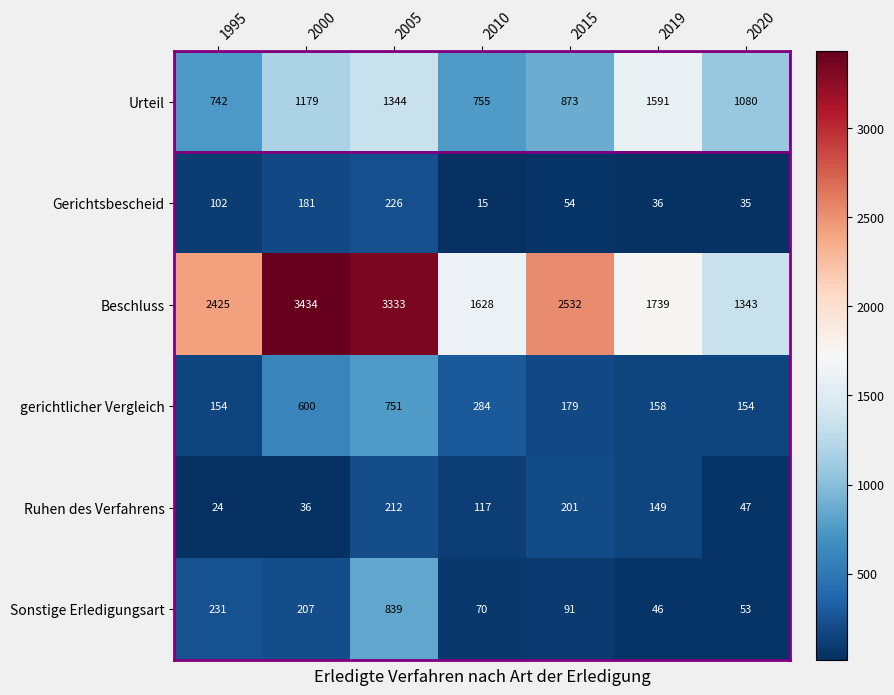

List the series in order of their peak value, highest first.

Beschluss, Urteil, Sonstige Erledigungsart, gerichtlicher Vergleich, Gerichtsbescheid, Ruhen des Verfahrens